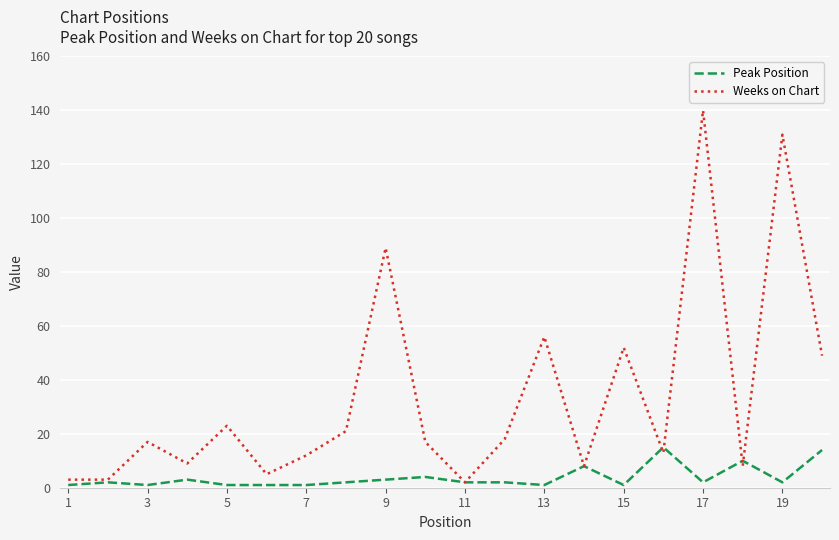

Does the chart have visible grid lines?

Yes